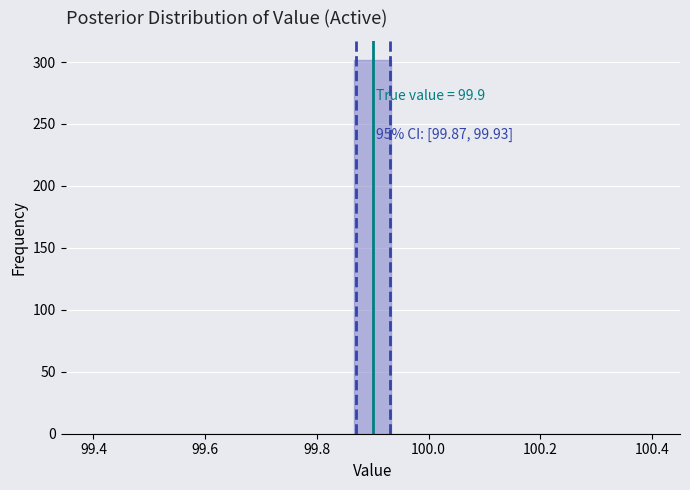

Read against the x-axis, roughly where is the centre of the tallest bar?

99.90